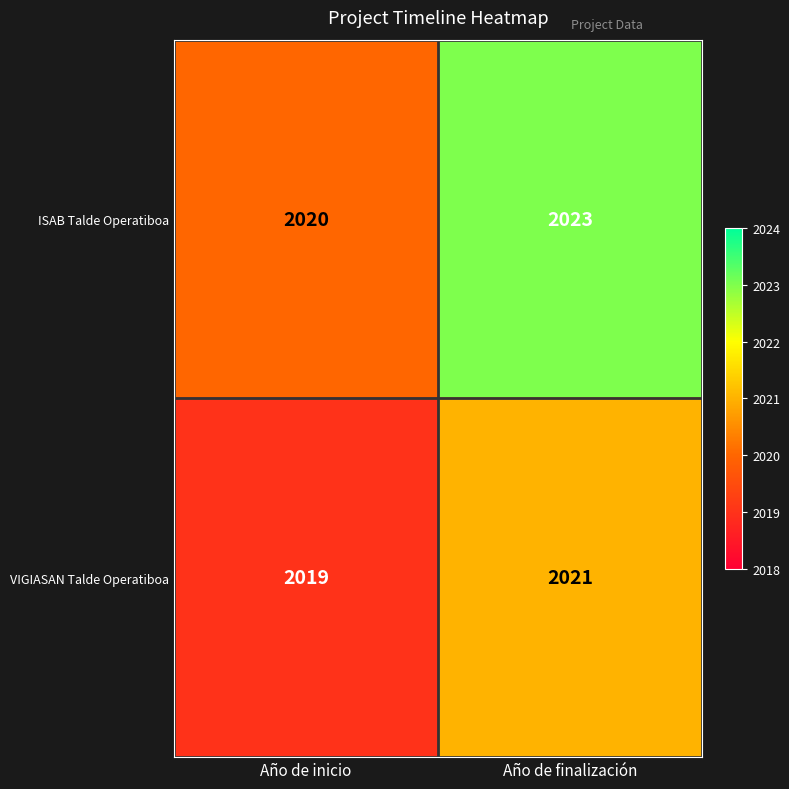

Which series has the largest total across all categories?

ISAB Talde Operatiboa